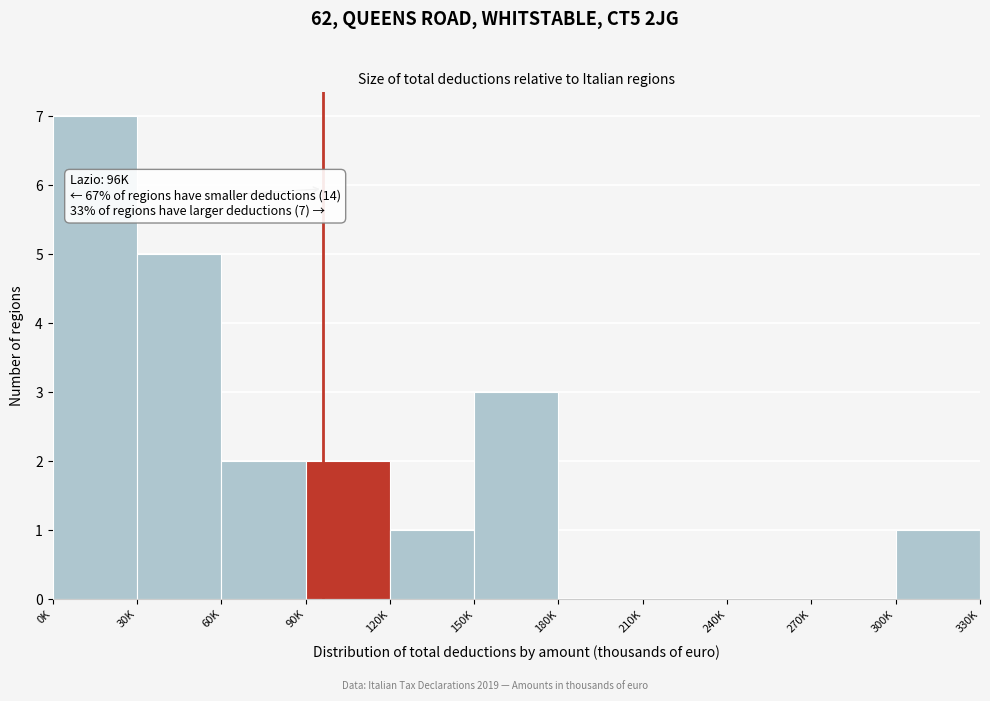

Reading left to right, what are all the values shown in this chart?

0K=7	30K=5	60K=2	90K=2	120K=1	150K=3	180K=0	210K=0	240K=0	270K=0	300K=1